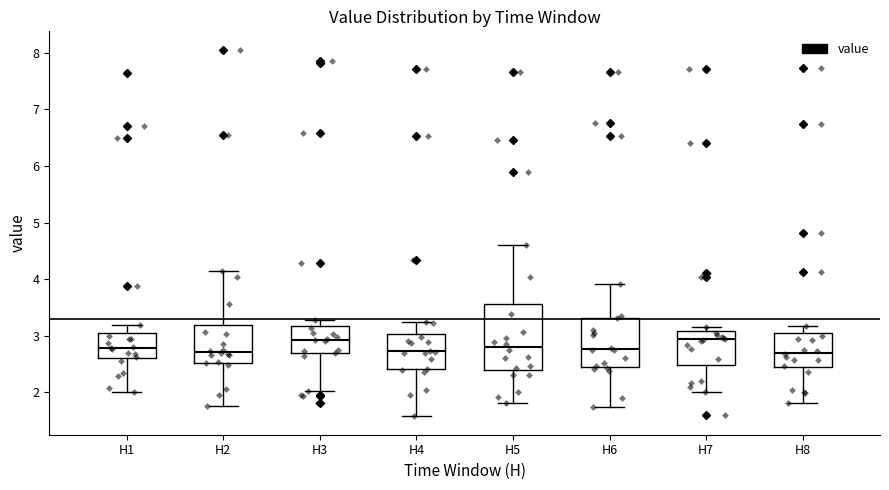

Reading left to right, transcribe this box plot: for each box, give where its median line is, the range the box spans, and where its two whiskers end, as read against the y-axis. The values are not printed on the chart, so give them approximately, as read against the axis.

H1: median 2.8, box 2.6 to 3.0, whiskers 2.0 to 3.2
H2: median 2.7, box 2.5 to 3.2, whiskers 1.8 to 4.2
H3: median 2.9, box 2.7 to 3.2, whiskers 2.0 to 3.3
H4: median 2.7, box 2.4 to 3.0, whiskers 1.6 to 3.2
H5: median 2.8, box 2.4 to 3.6, whiskers 1.8 to 4.6
H6: median 2.8, box 2.4 to 3.3, whiskers 1.7 to 3.9
H7: median 2.9, box 2.5 to 3.1, whiskers 2.0 to 3.2
H8: median 2.7, box 2.4 to 3.0, whiskers 1.8 to 3.2